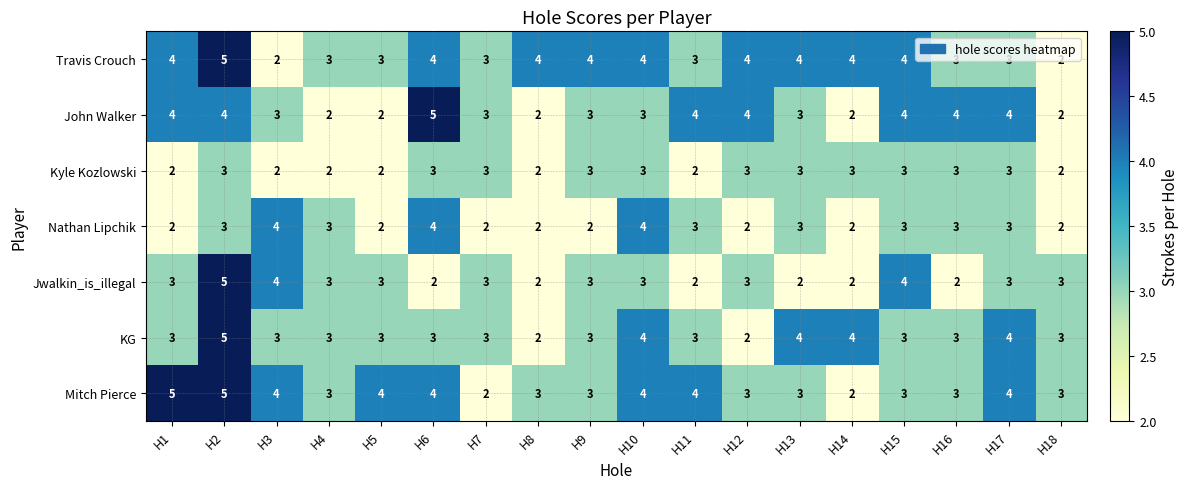

What is the average value of the KG series?

3